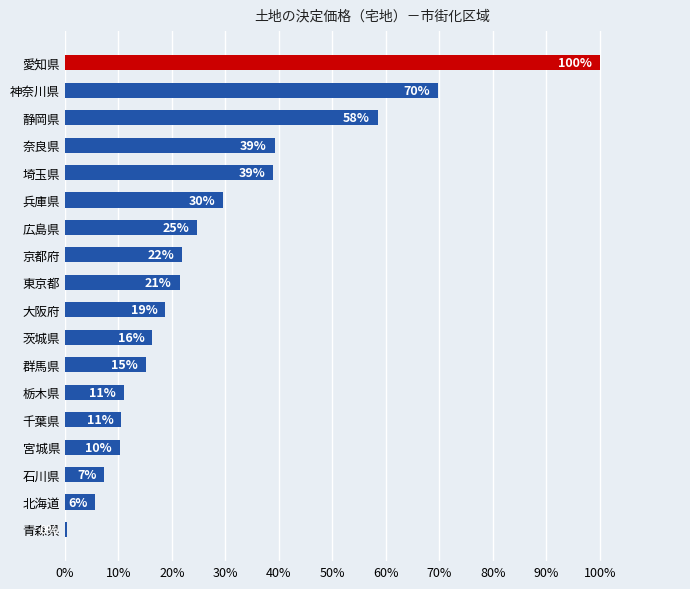

How many bars are there in total?

18